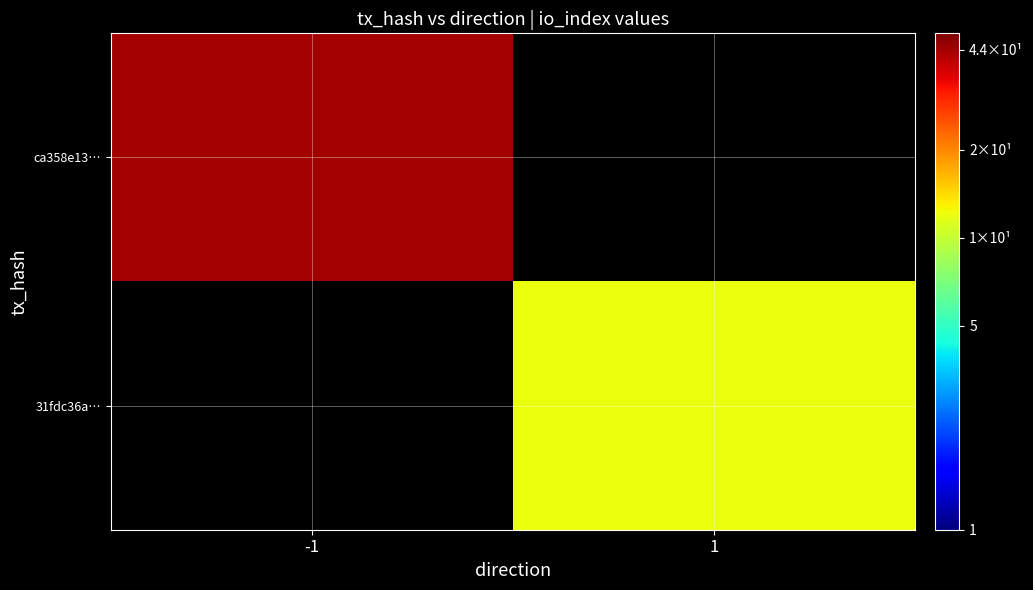

What is the maximum value shown in the chart?

44.0